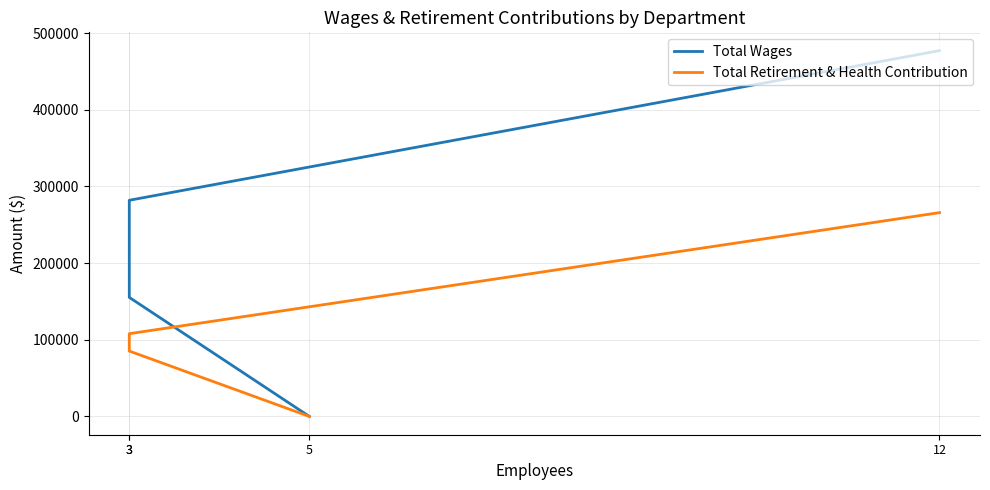

Which series has the widest spread of values?

Total Wages